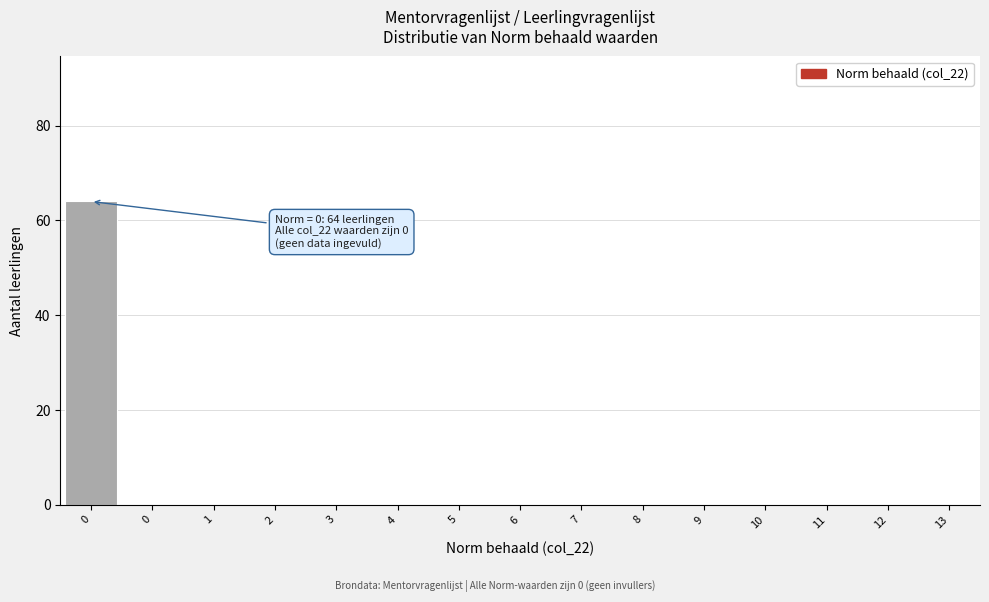

Are the bars horizontal?

No